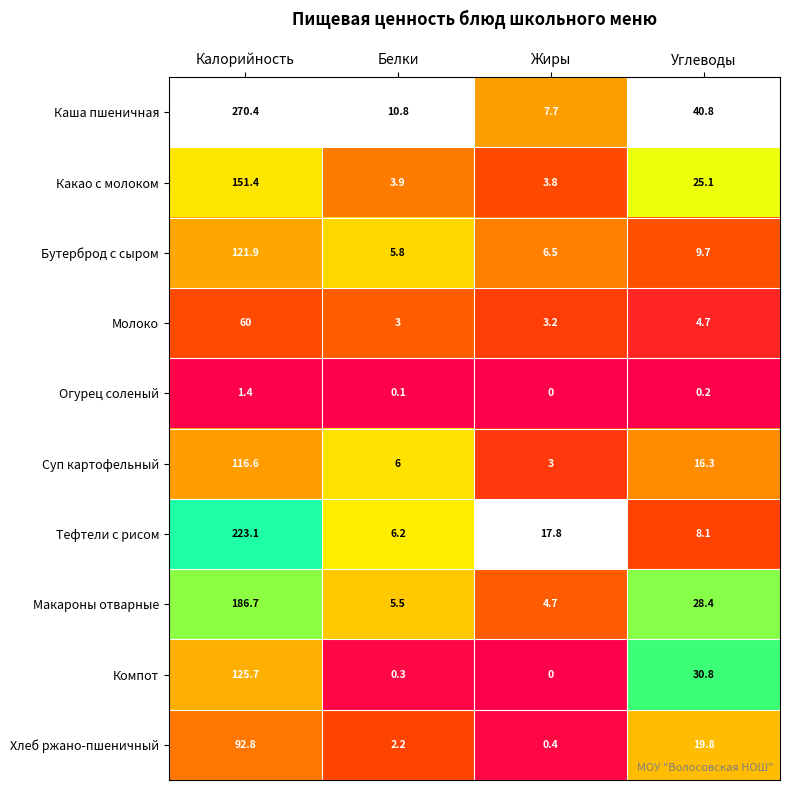

Which series has the largest total across all categories?

Каша пшеничная